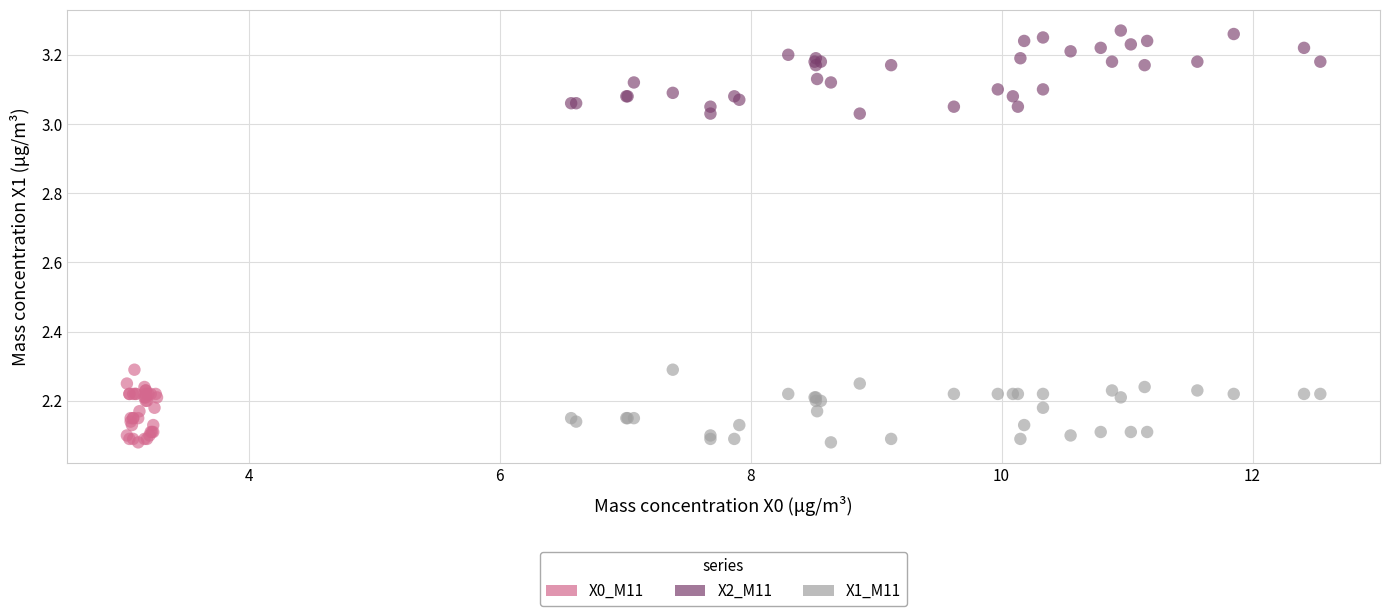

Which series contains the highest Y value?

X2_M11